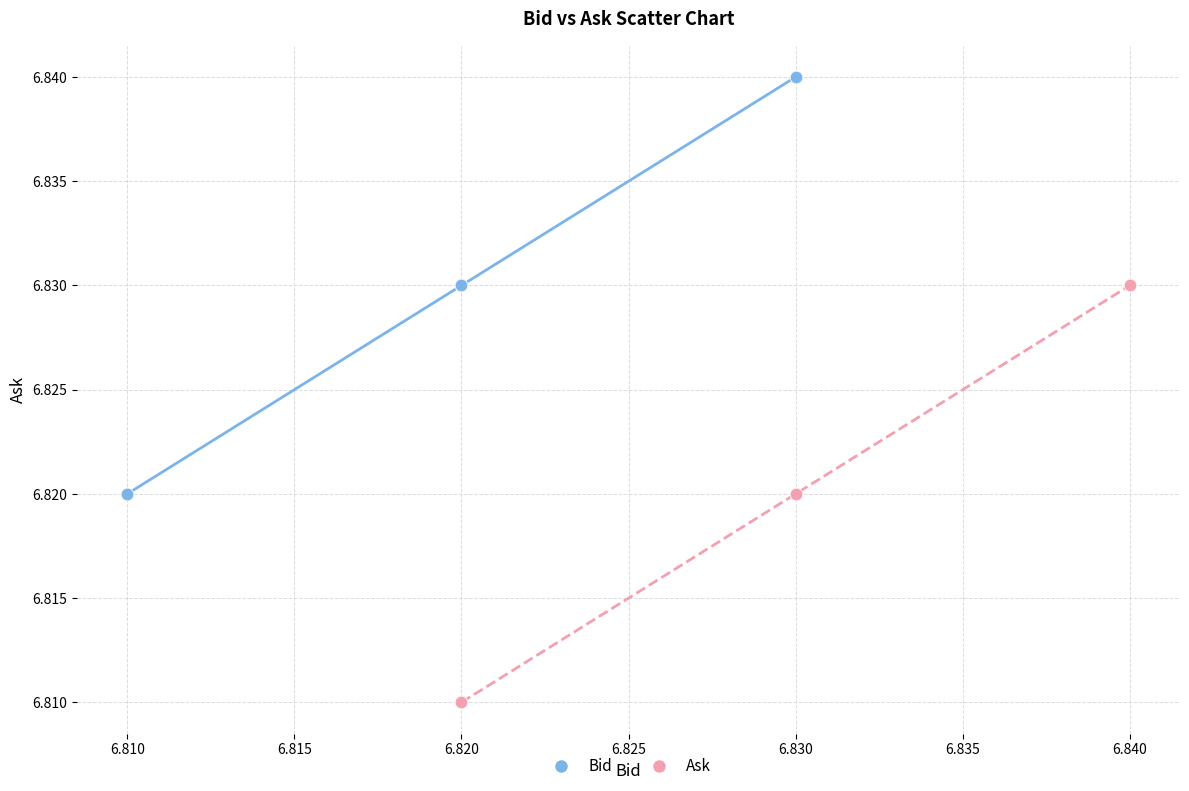

Which series contains the lowest Y value?

Ask